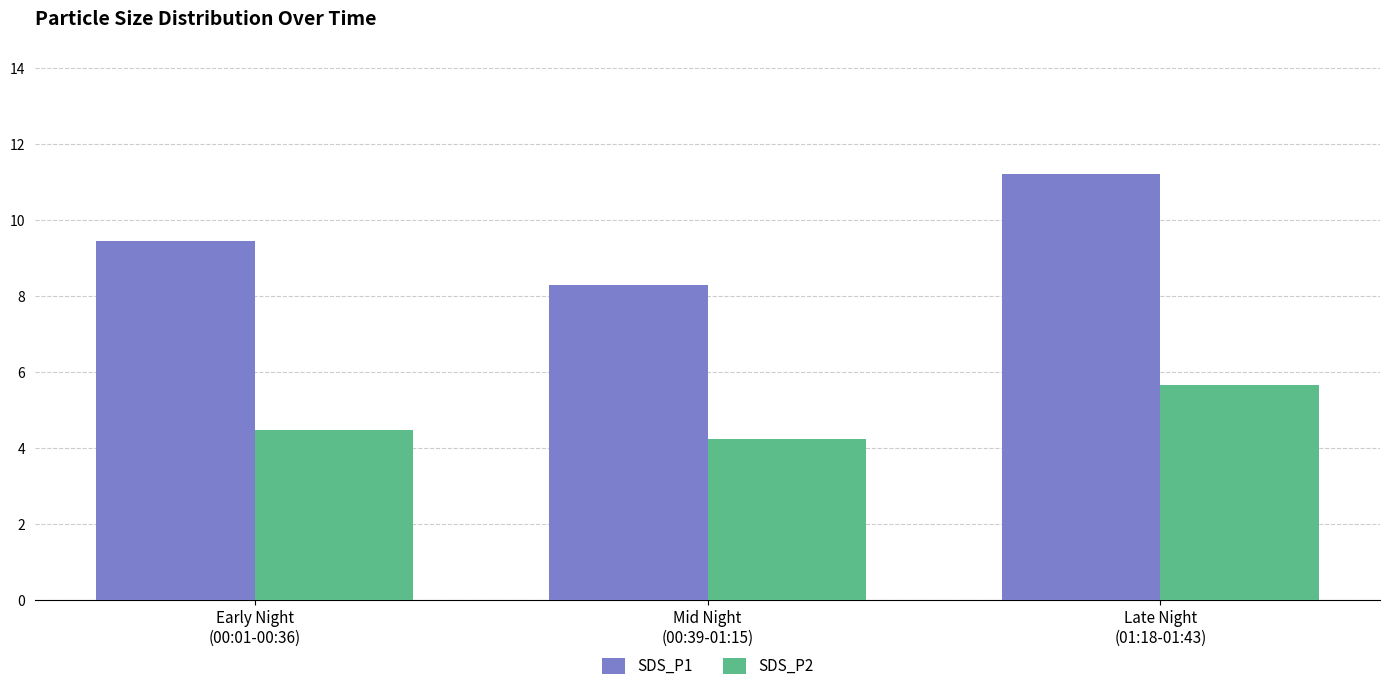

The SDS_P1 series shows 12.7 at Early Night
(00:01-00:36). True or false?

False